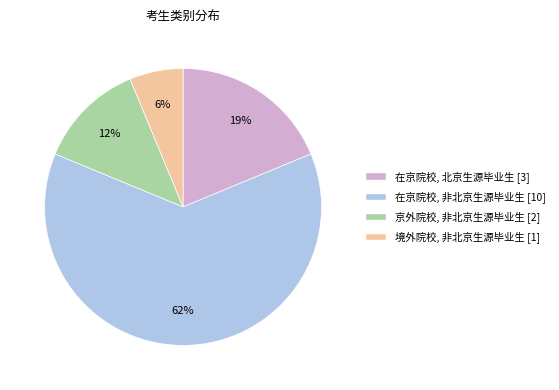

Count the number of slices in the pie.

4